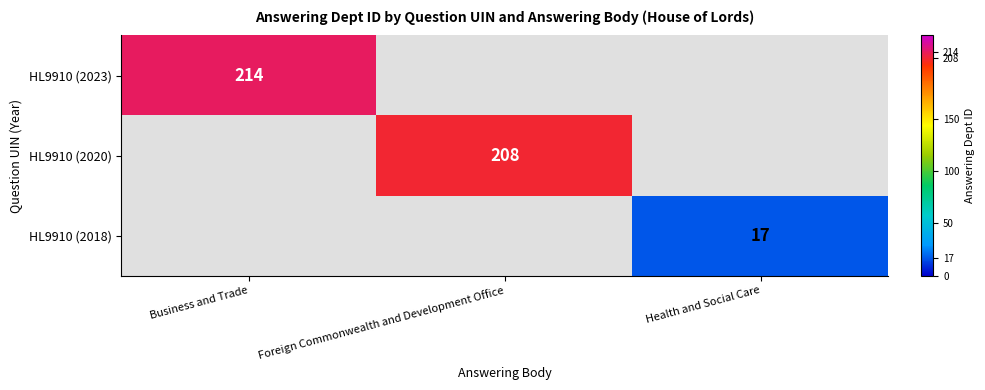

Is it true that HL9910 (2018) equals 17 at Health and Social Care?

True